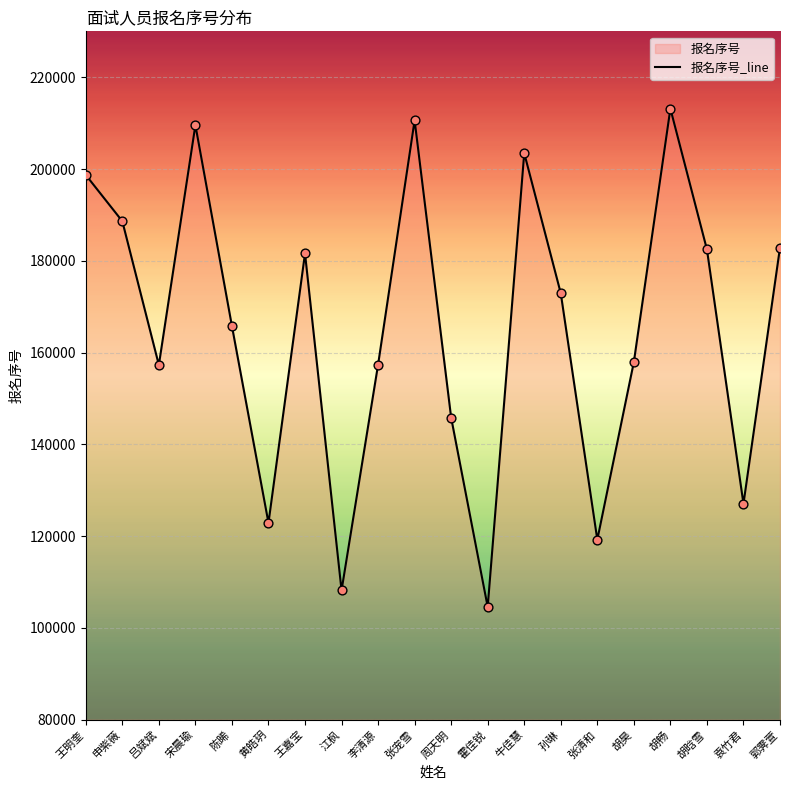

What is the change in value from 李清源 to 张宠雪?

+53236